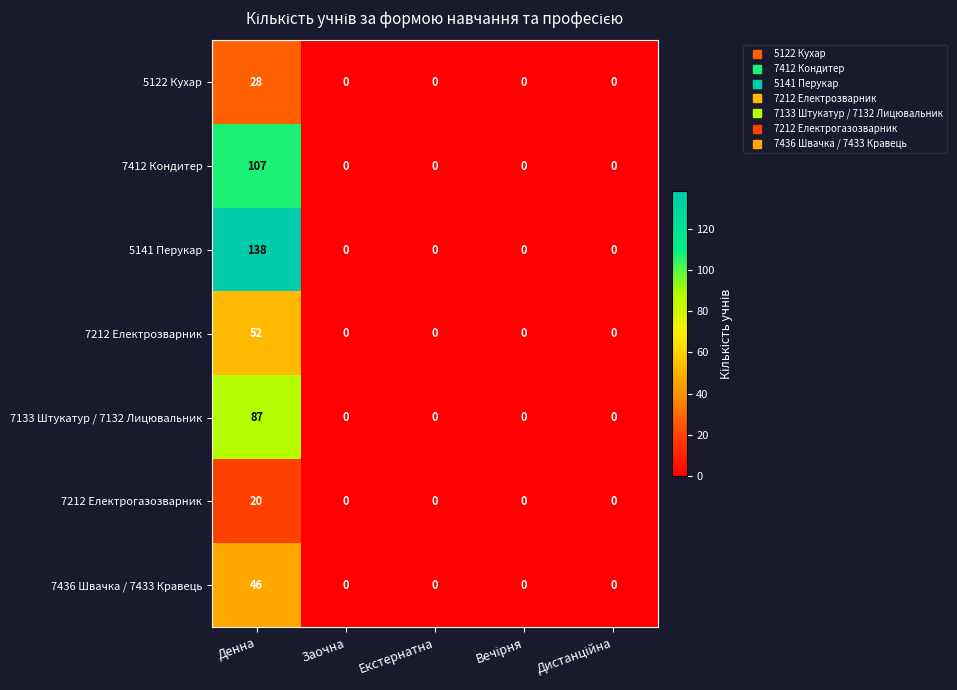

At which category is the sum across all series the highest?

Денна